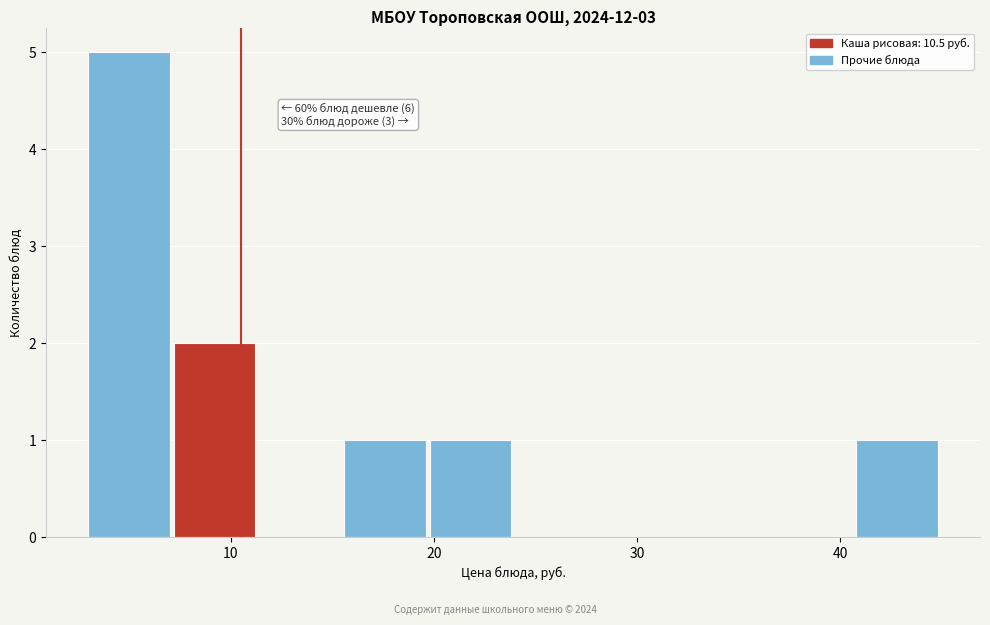

Which range on the x-axis has the tallest bar?

3.0 to 7.2